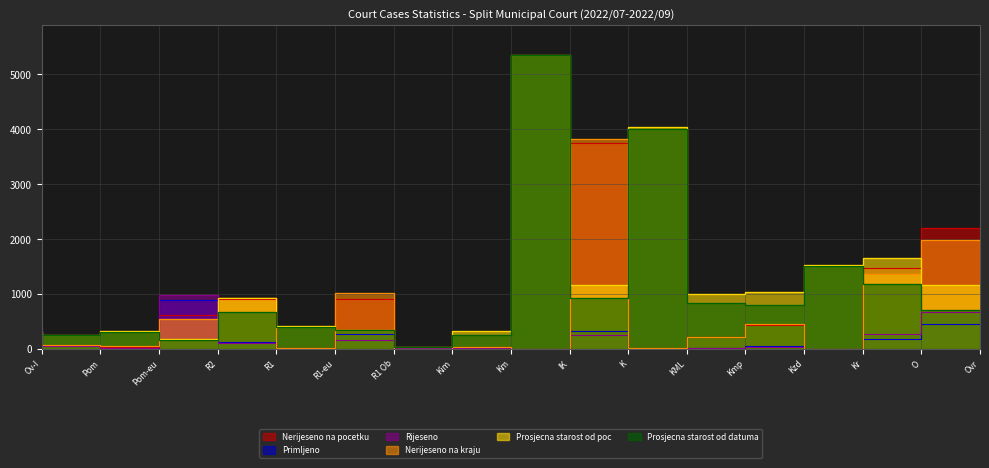

Between R1-eu and R1 Ob, which series saw the biggest shift?

Nerijeseno na kraju